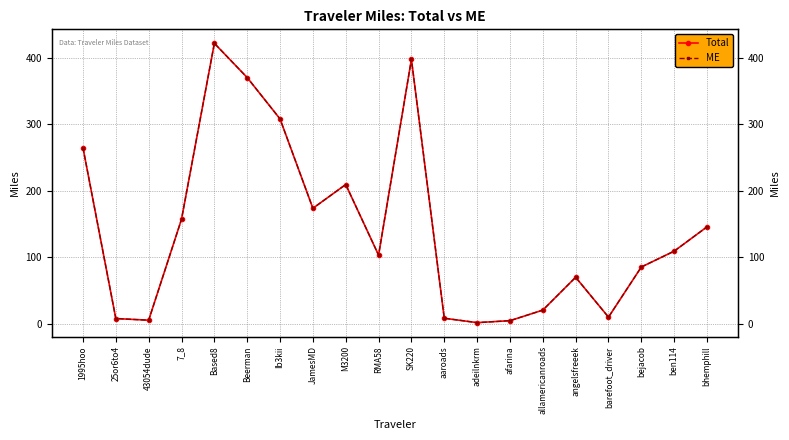

What is the sum of all Total values?

2870.2